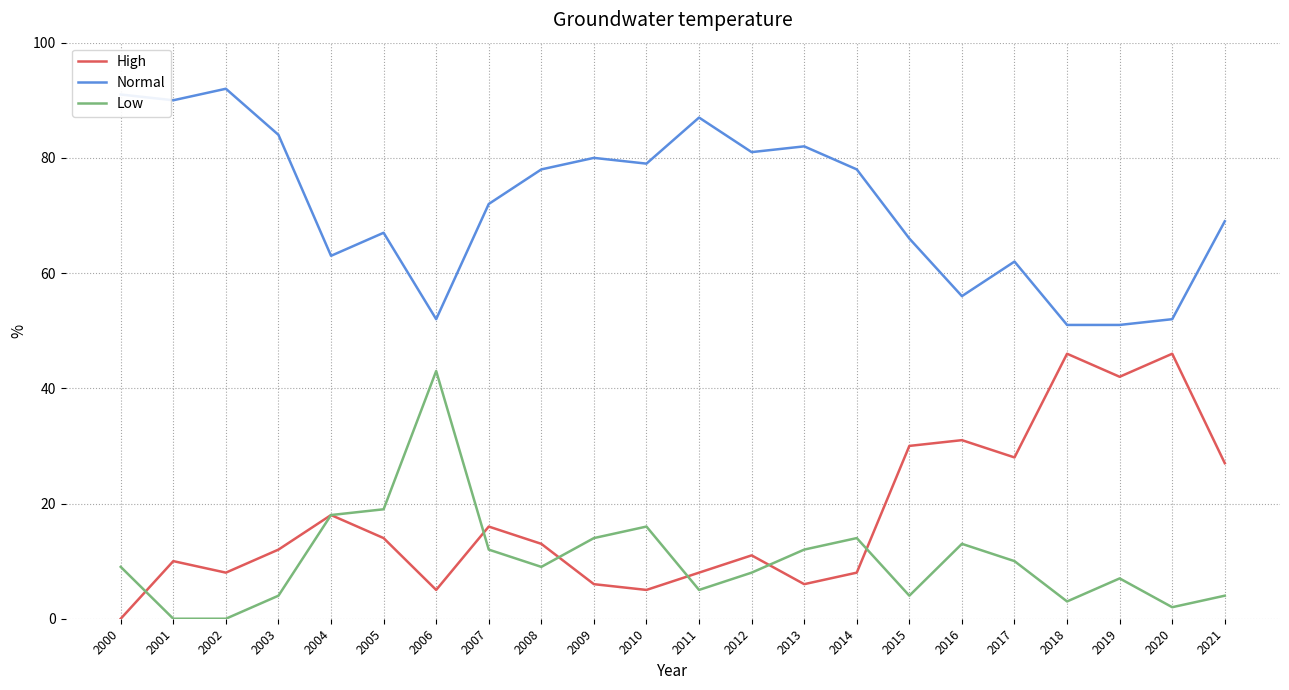

At which category does Low reach its first local peak?

2006